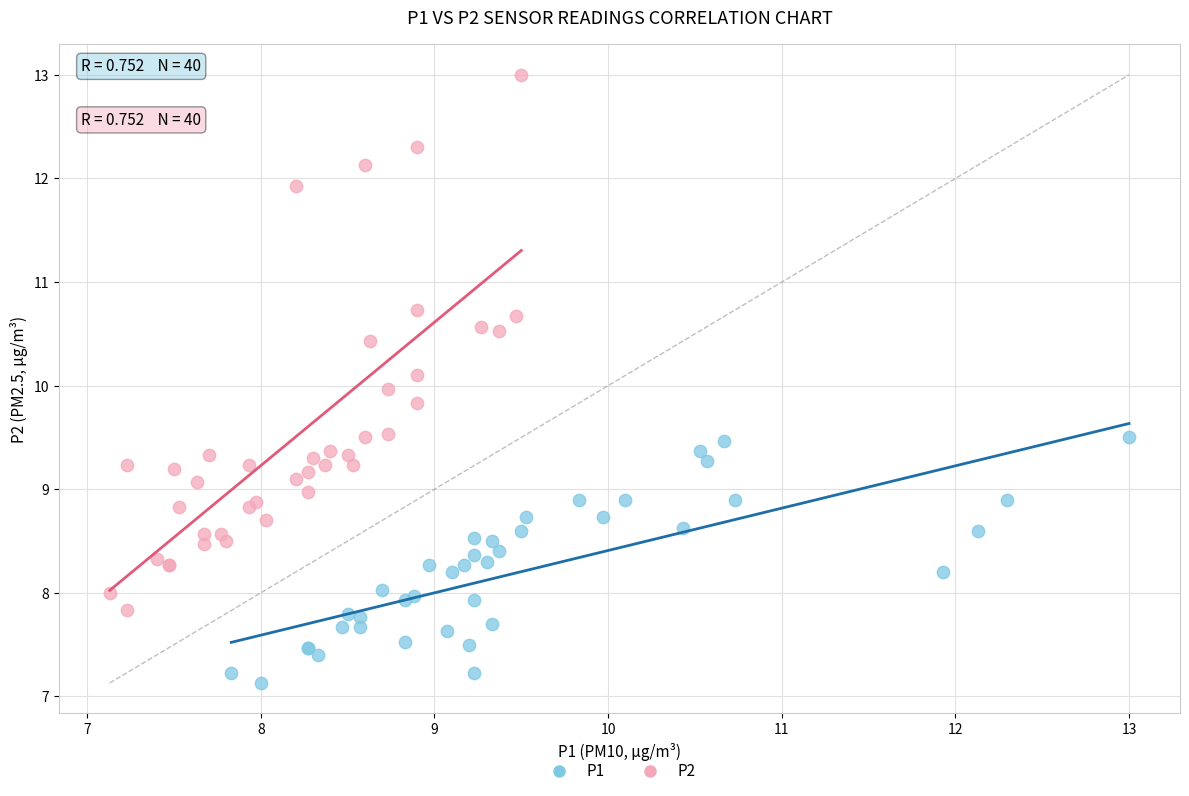

Which series has the widest spread of Y values?

P2